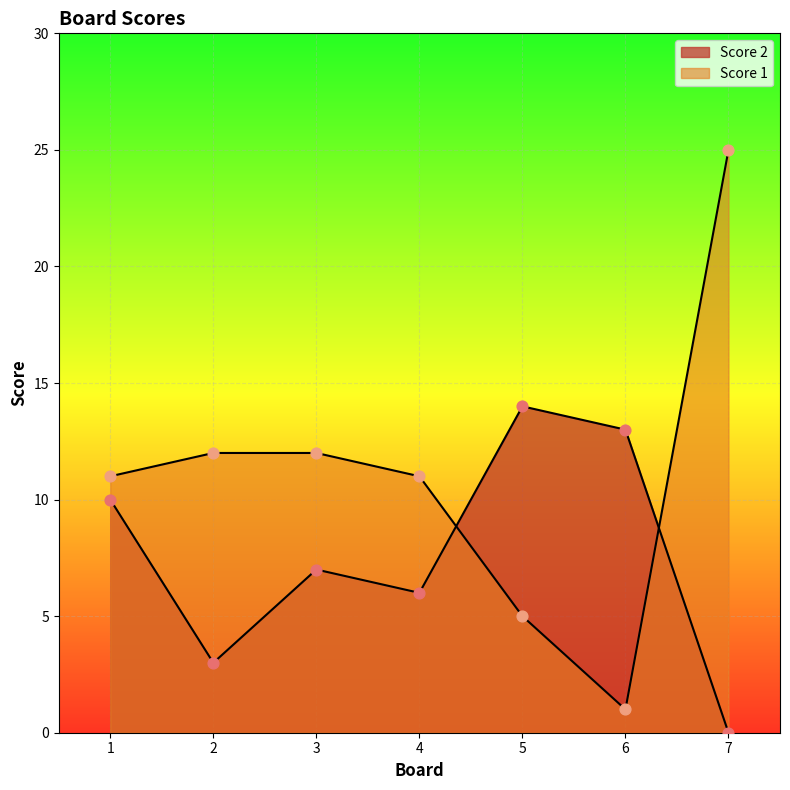

At which category is the sum across all series the highest?

7